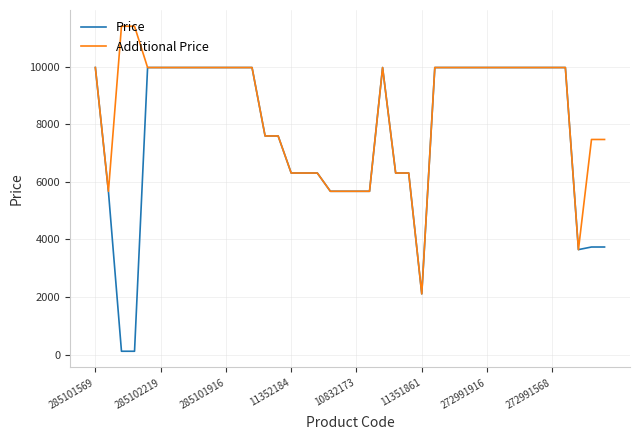

Which series has the largest total across all categories?

Additional Price